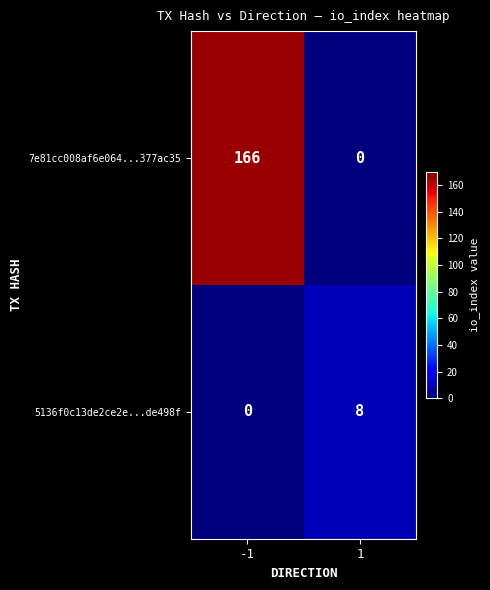

What is the difference between the maximum and minimum values in the 7e81cc008af6e064...377ac35 series?

166